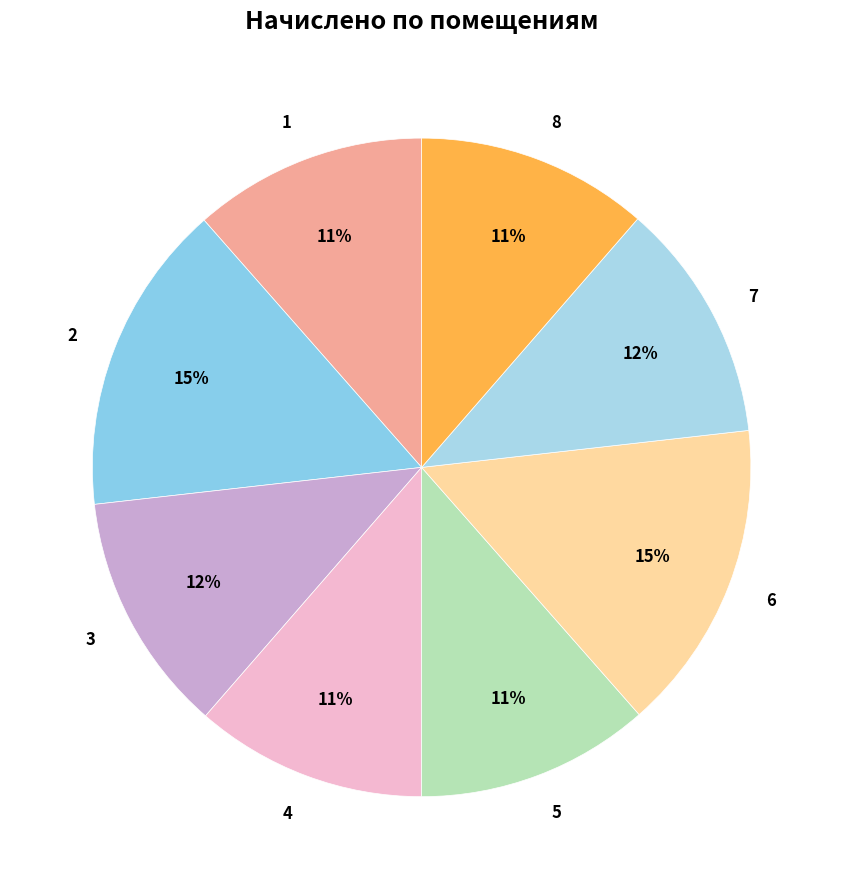

To the nearest percent, what is the average slice percentage?

12%